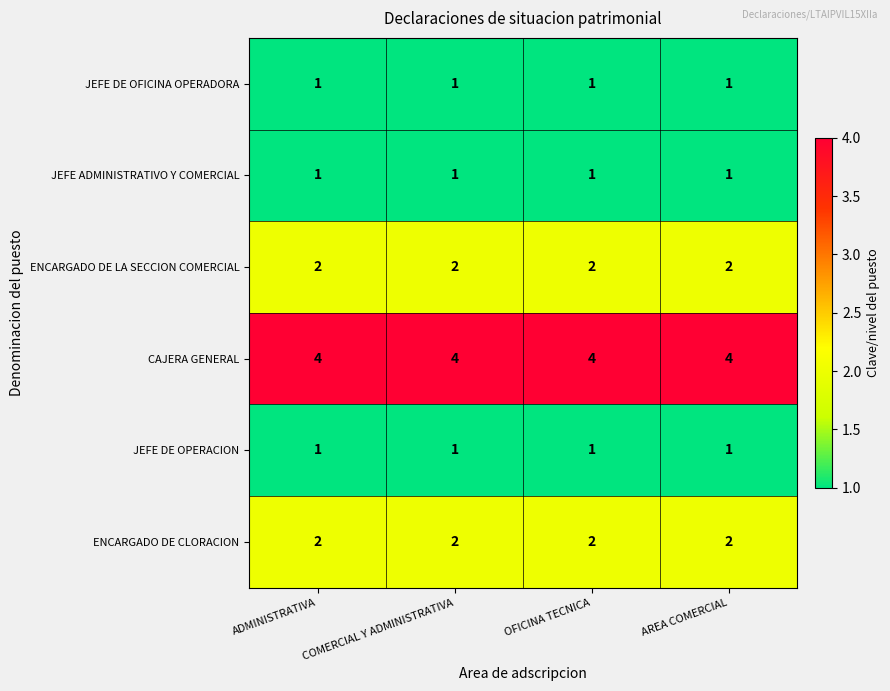

What is the lowest value of the CAJERA GENERAL series?

4